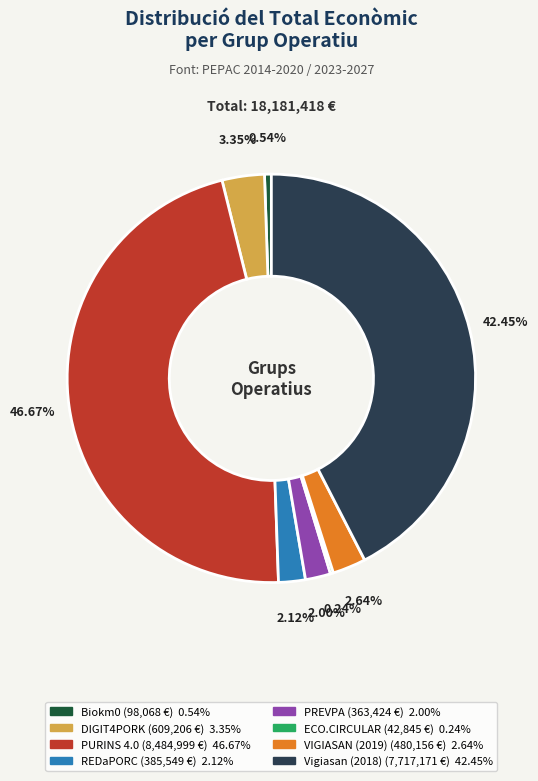

Is there any slice that represents more than half of the pie?

No